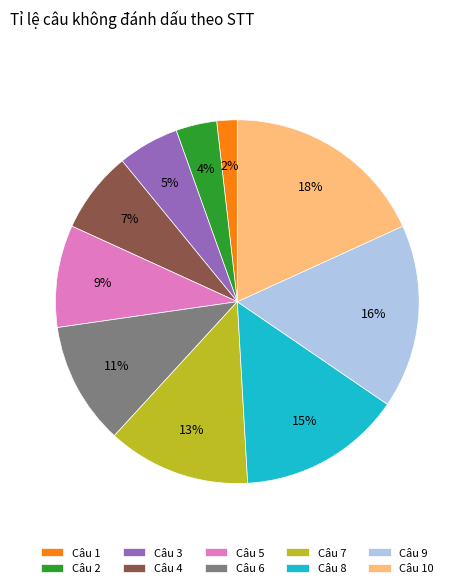

Which category has the smallest portion of the pie?

Câu 1